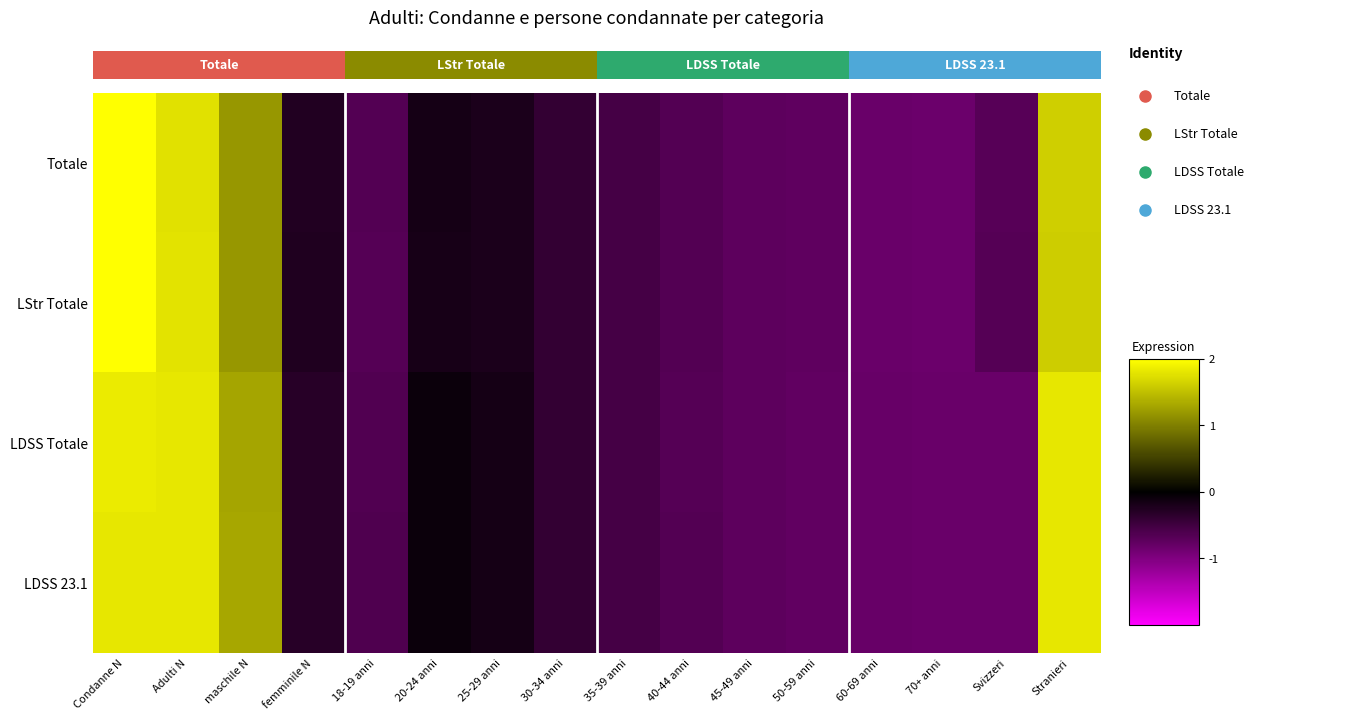

True or false: LStr Totale has a value of -0.1 at 45-49 anni.

False